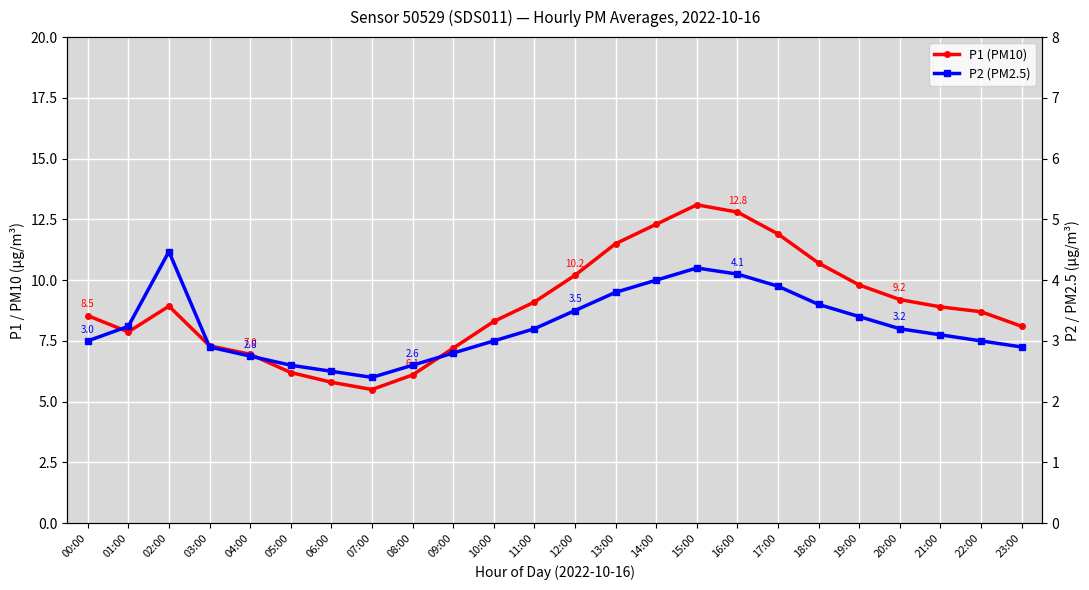

Is this an area chart (filled region under the line)?

No